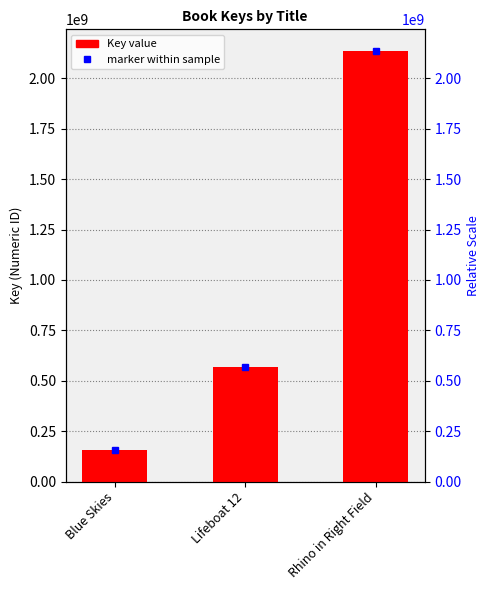

Does the chart contain any negative values?

No